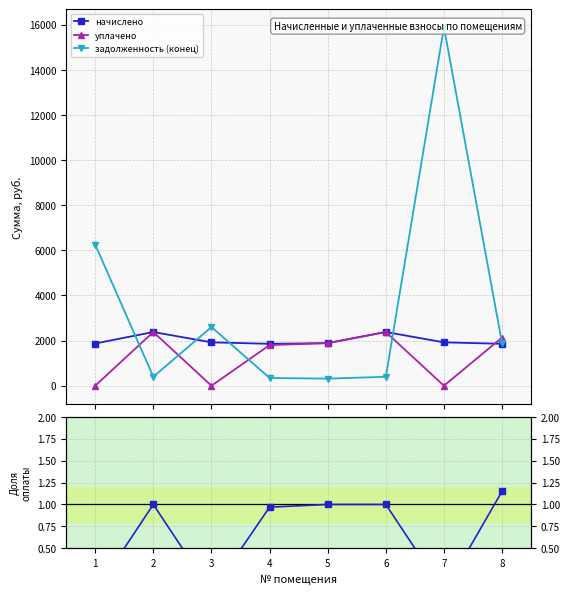

Which label corresponds to the smallest value in the chart?

1